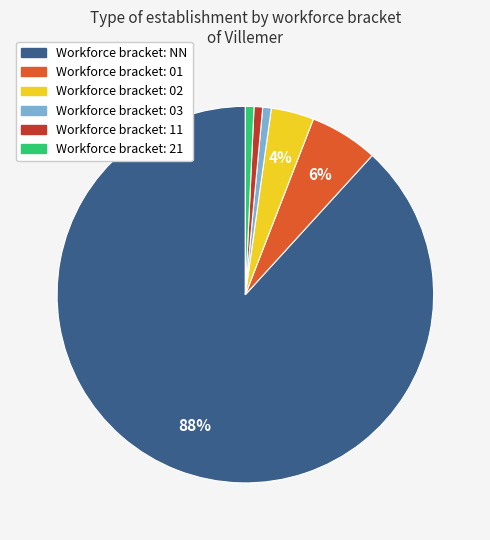

Is there any slice that represents more than half of the pie?

Yes